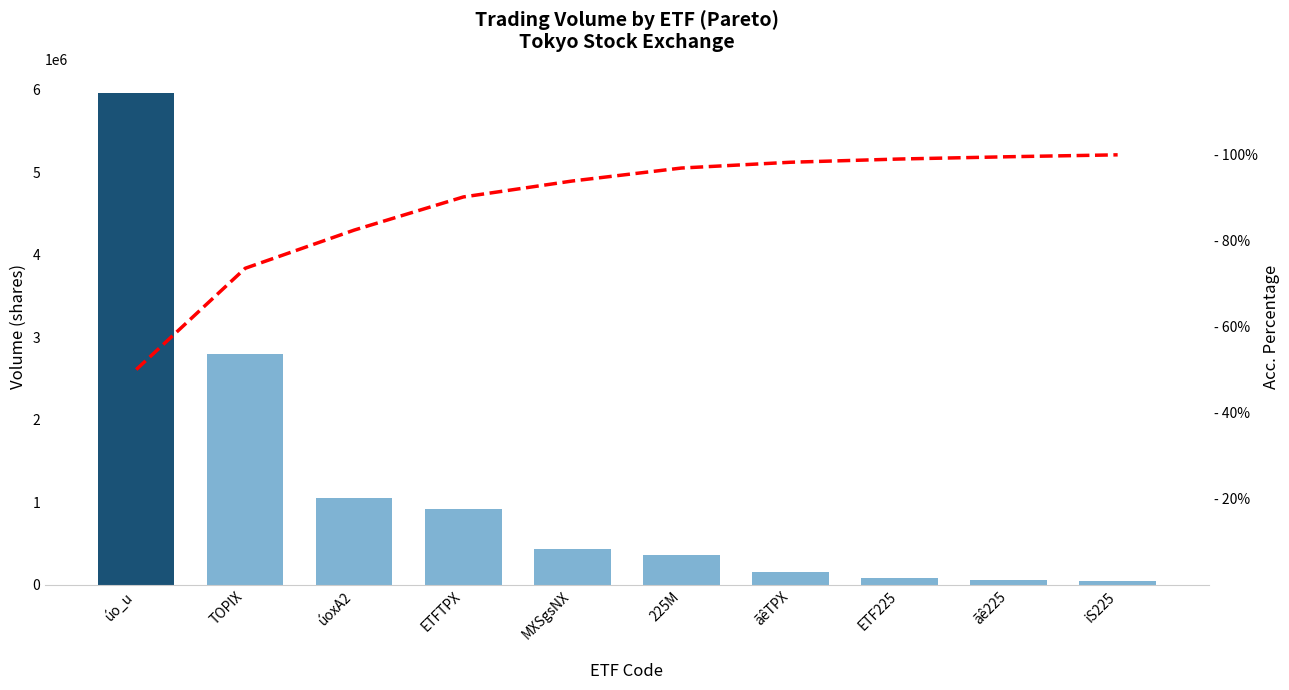

What is the value of the Acc. Percentage bar at the 2nd from the left?

73.6